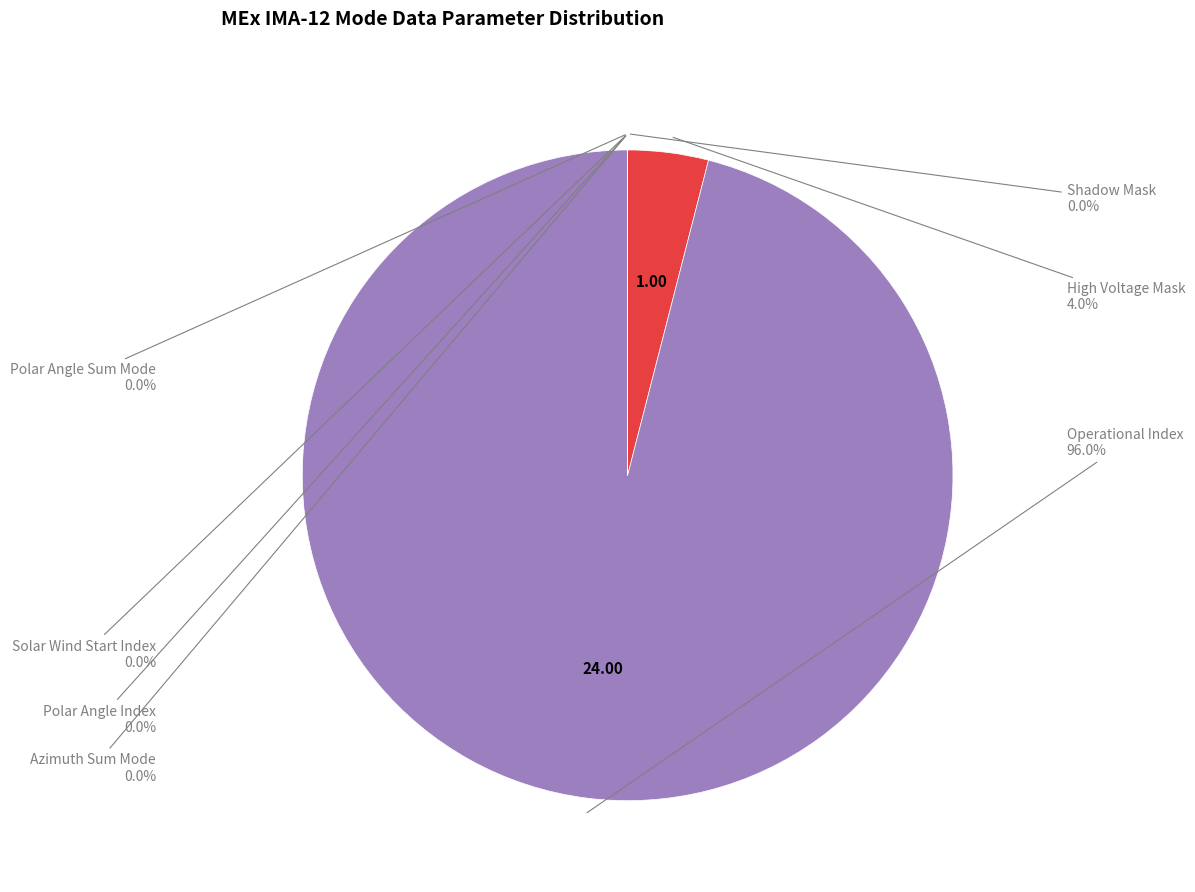

To the nearest percent, what portion does Operational Index represent?

96%